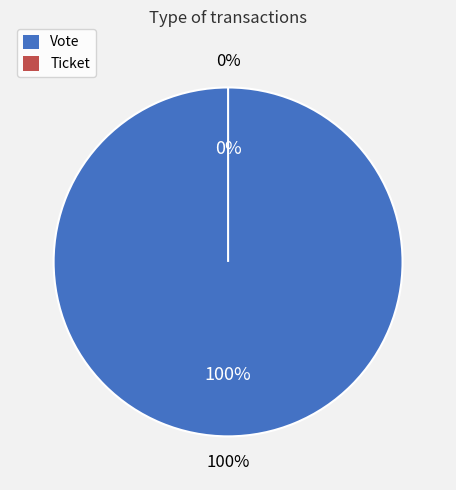

To the nearest percent, what is the average slice percentage?

50%